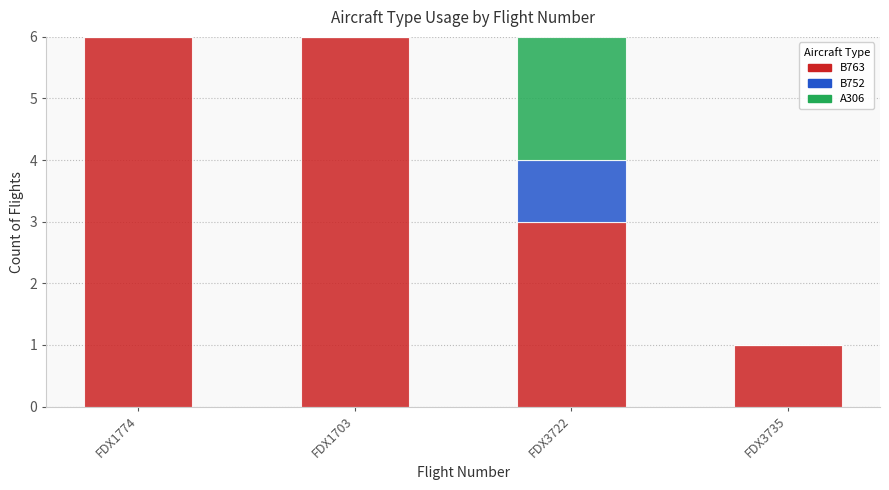

What is the sum of all B763 values?

16